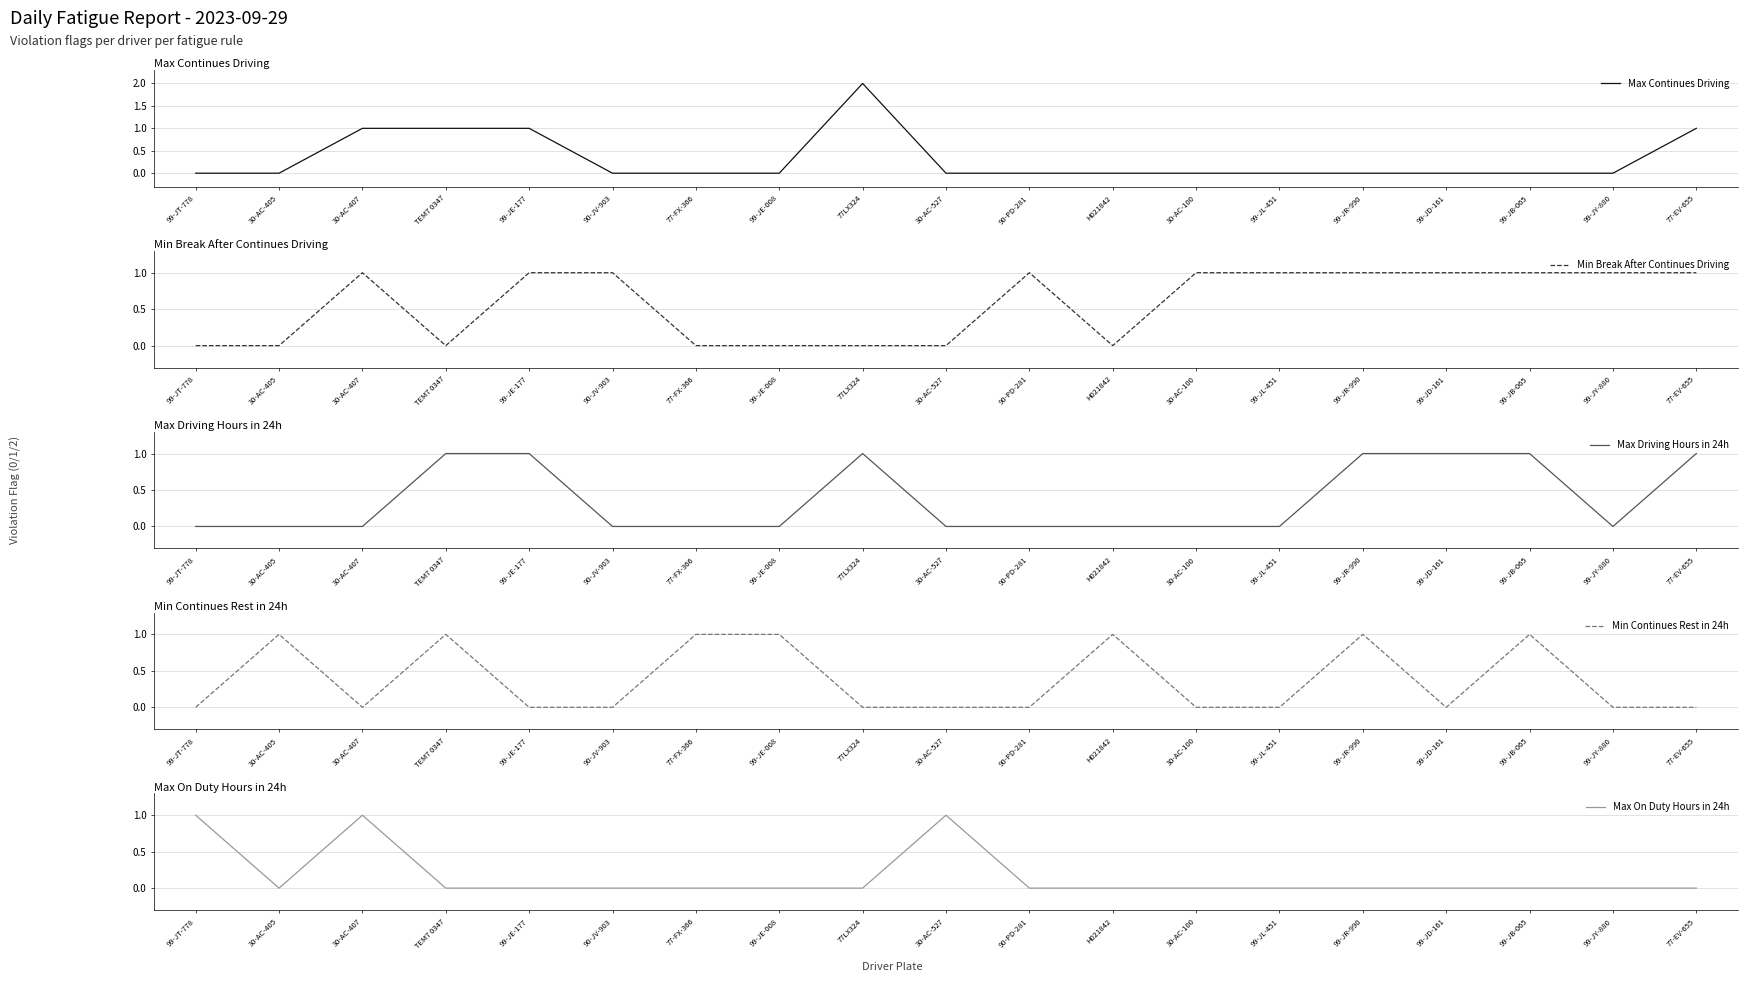

Does the chart display data point markers on the line(s)?

No